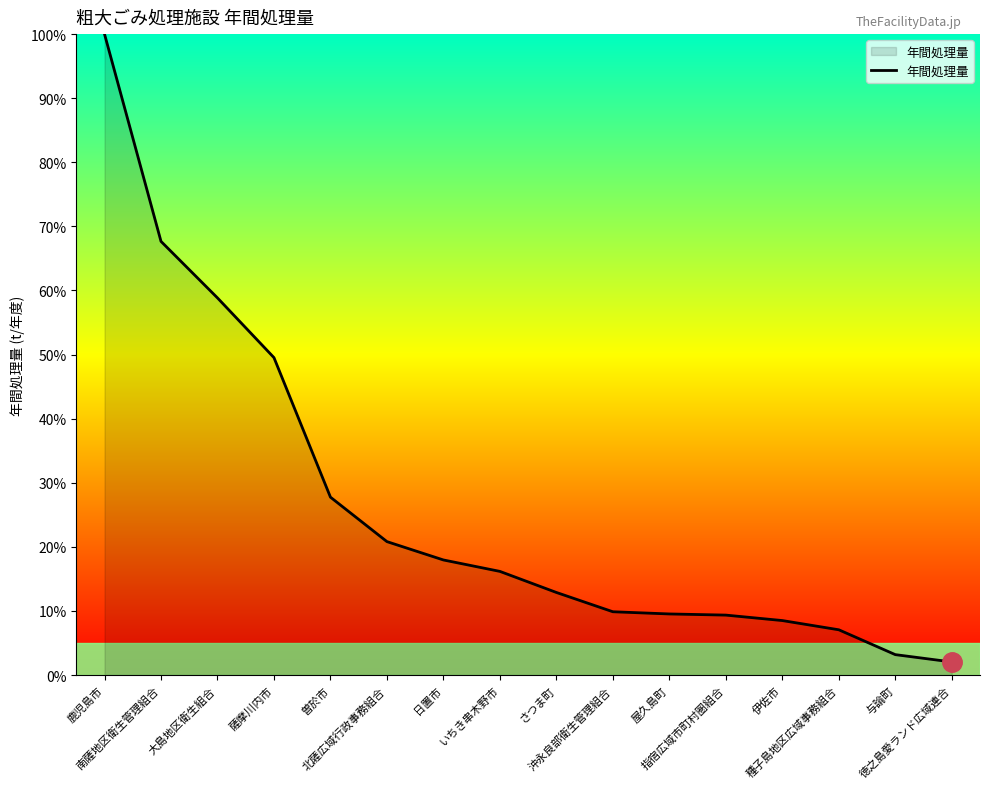

What is the change in value from さつま町 to 沖永良部衛生管理組合?

-3.0